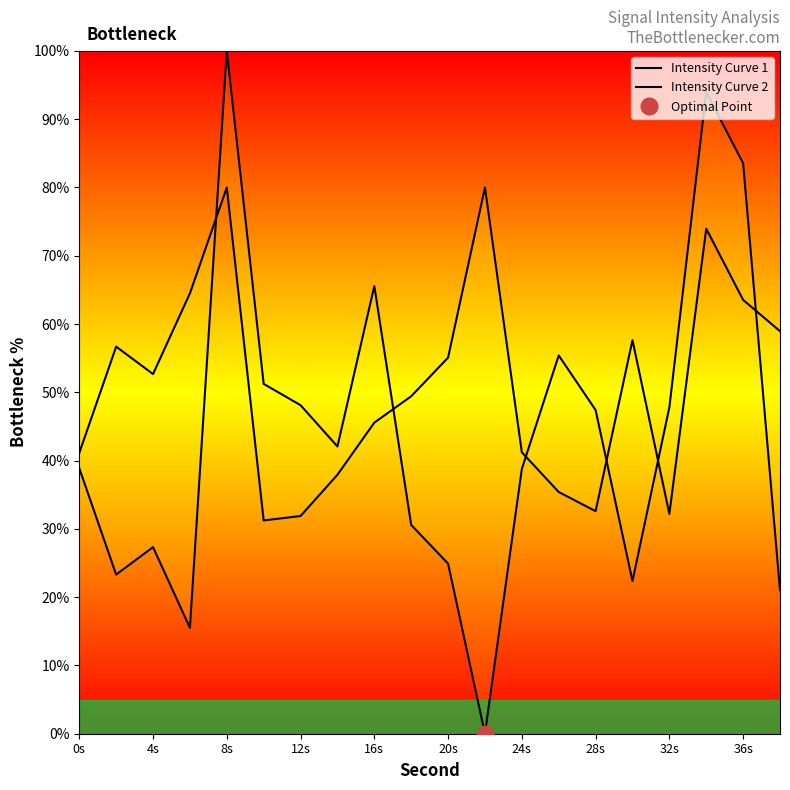

Which series has the widest spread of values?

Intensity Curve 1